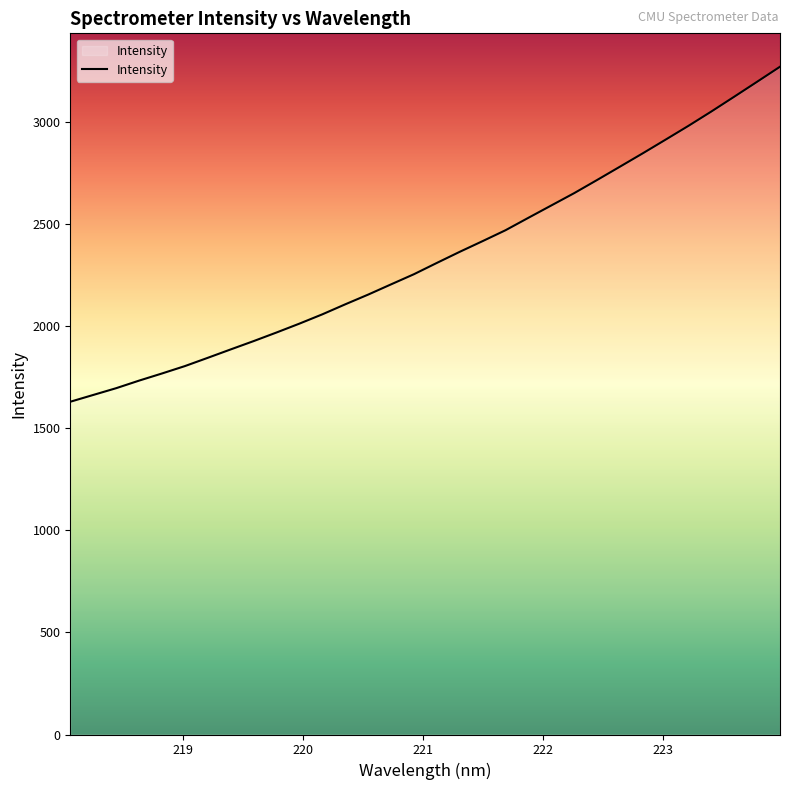

What is the minimum value shown in the chart?

1629.6